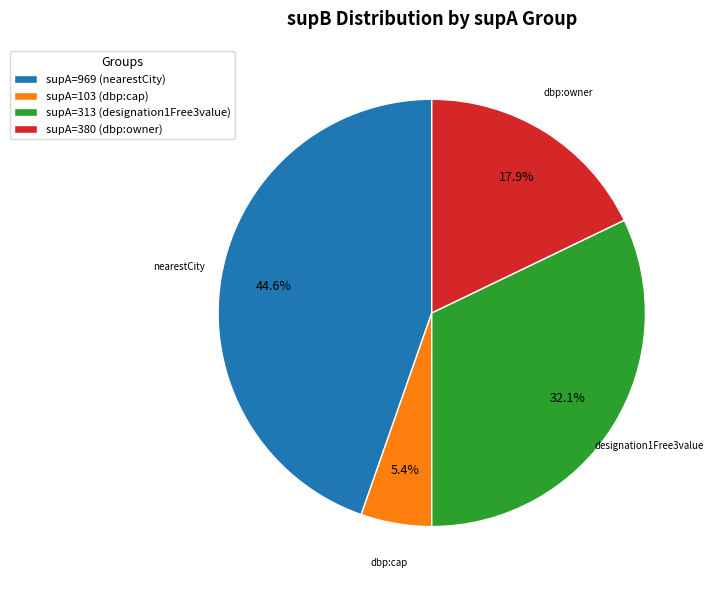

Does any single category account for the majority?

No